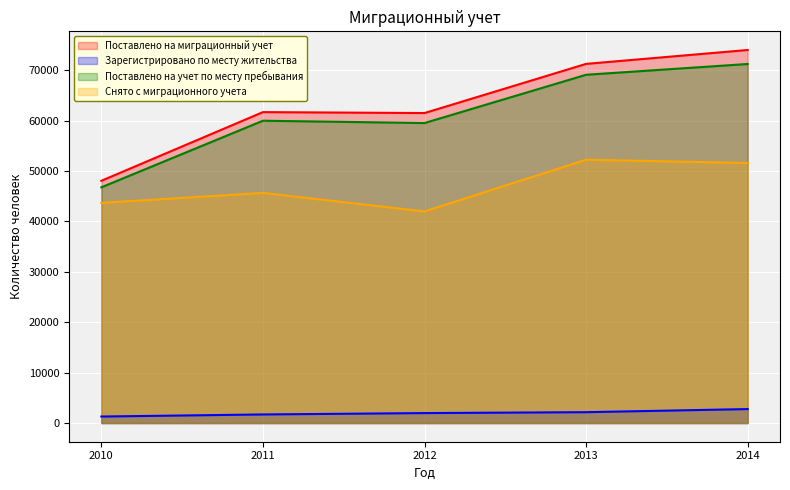

At which label does Поставлено на учет по месту пребывания first exceed 59983?

2013